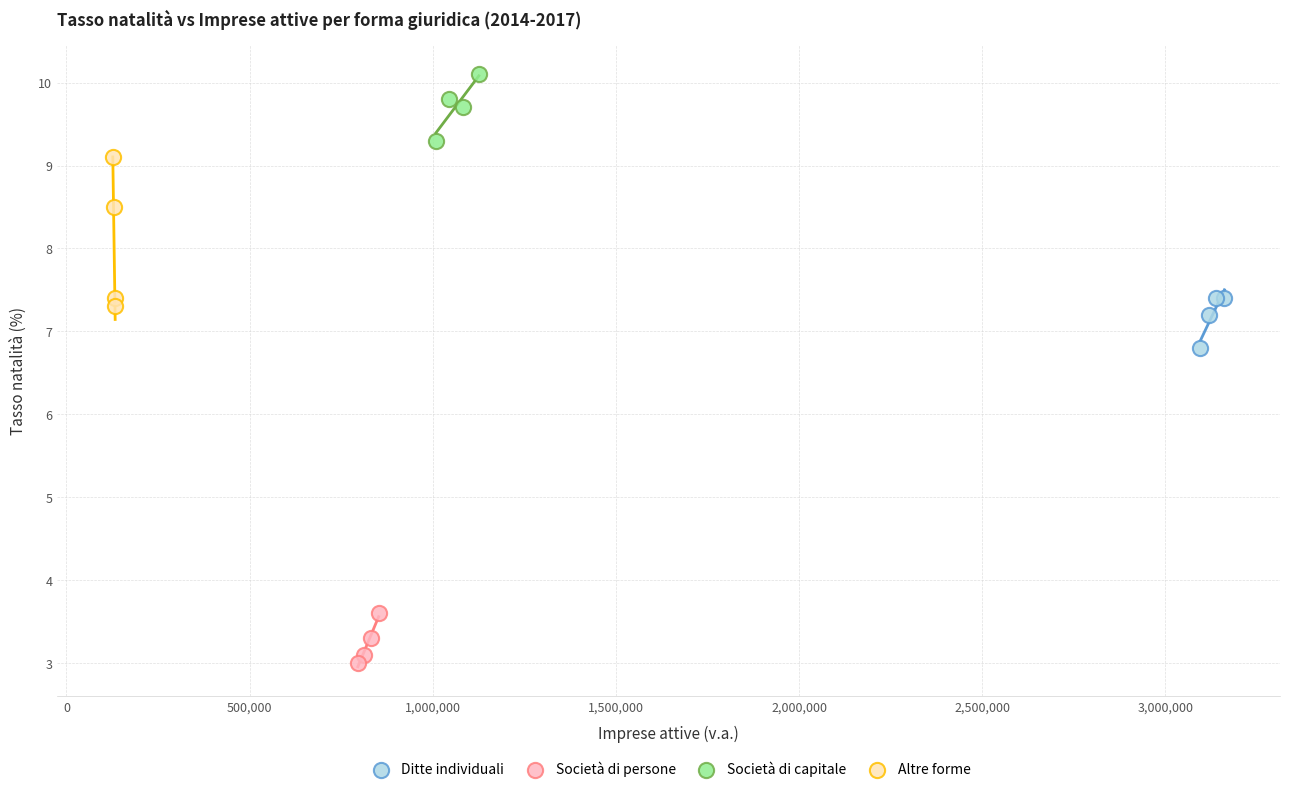

What are all the series names shown in the legend?

Ditte individuali, Società di persone, Società di capitale, Altre forme